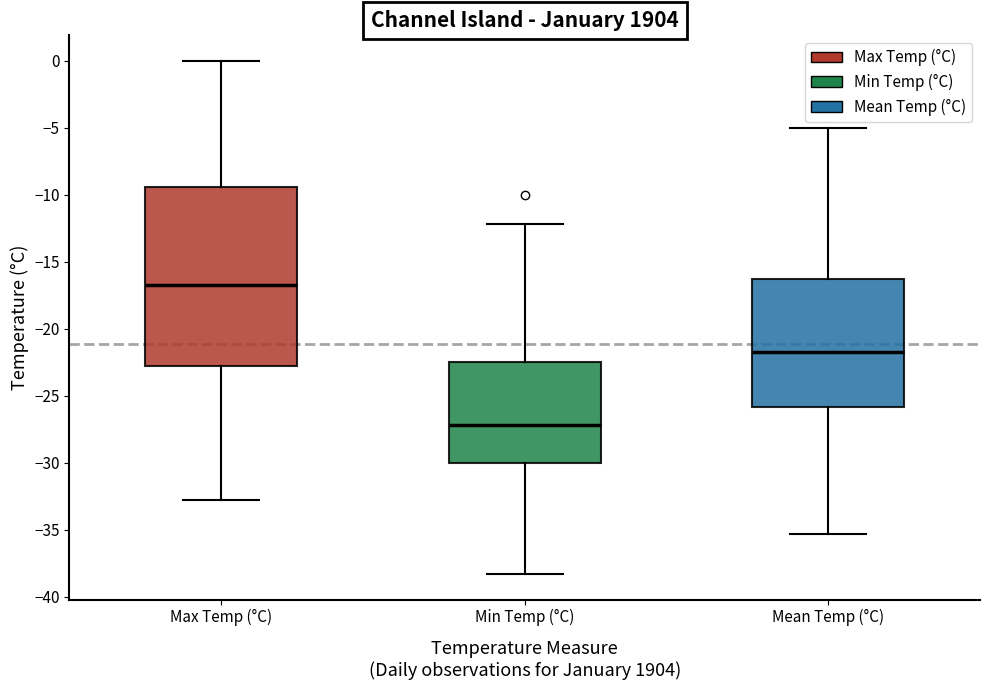

Where is the lower edge of the box for Max Temp (°C) on the y-axis? The values are not printed on the chart, so give them approximately, as read against the axis.

-22.5